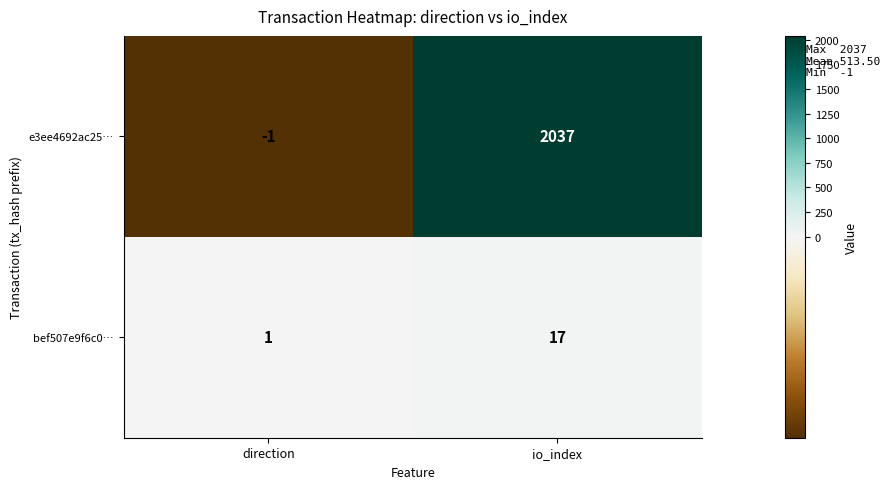

Is the value of bef507e9f6c0… at direction greater than the value of e3ee4692ac25… at io_index?

No